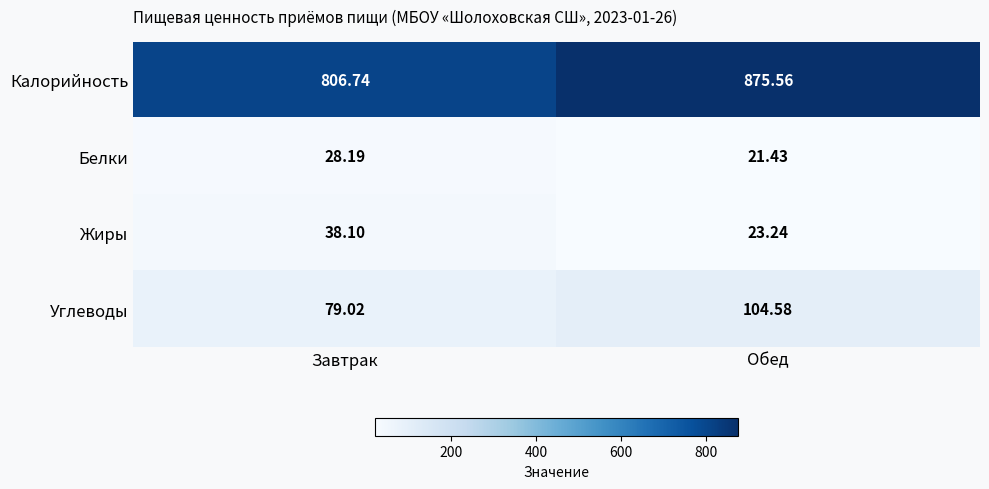

At which label does Углеводы first exceed 104?

Обед